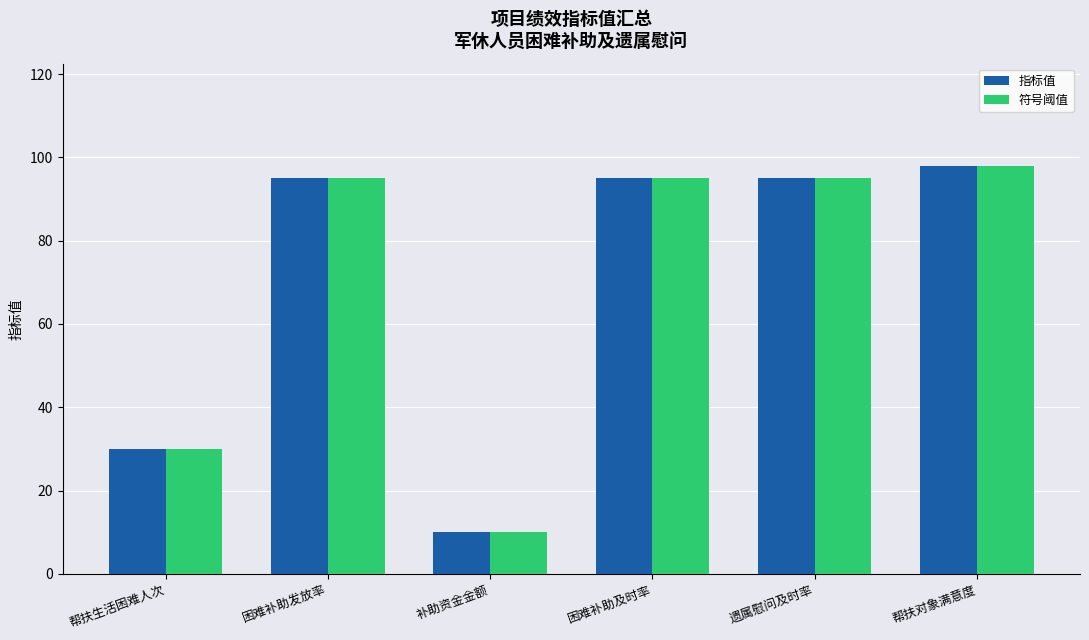

What value does the 符号阈值 series have at 遗属慰问及时率, to the nearest 5?

95